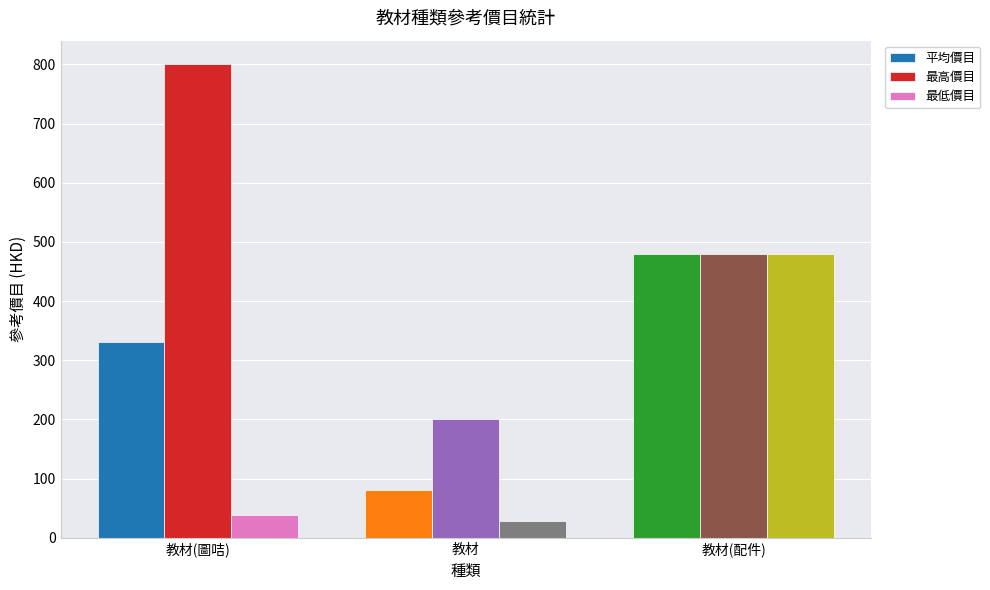

What is the average value of the 最低價目 series?

182.0